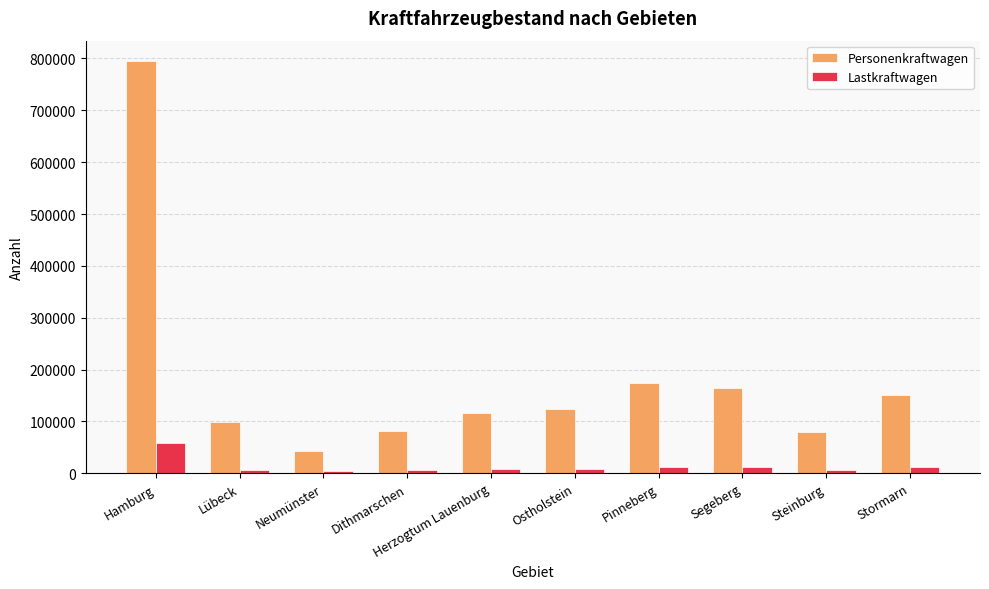

Where is Personenkraftwagen nearest to the value 418284?

Pinneberg